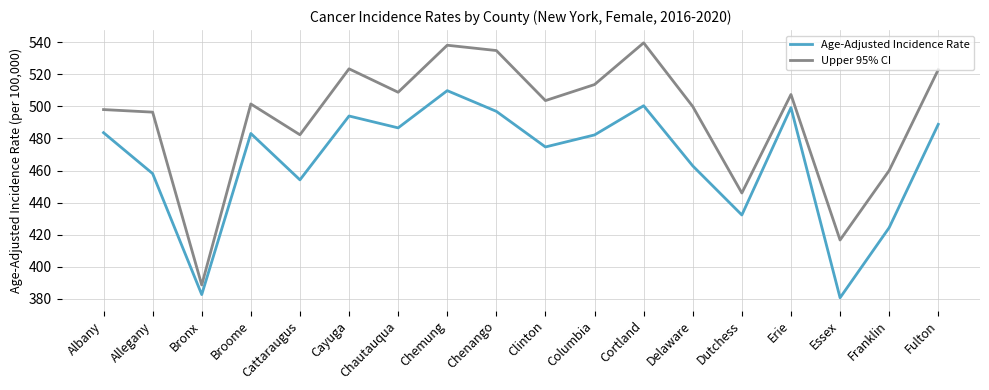

How many lines are shown in the chart?

2